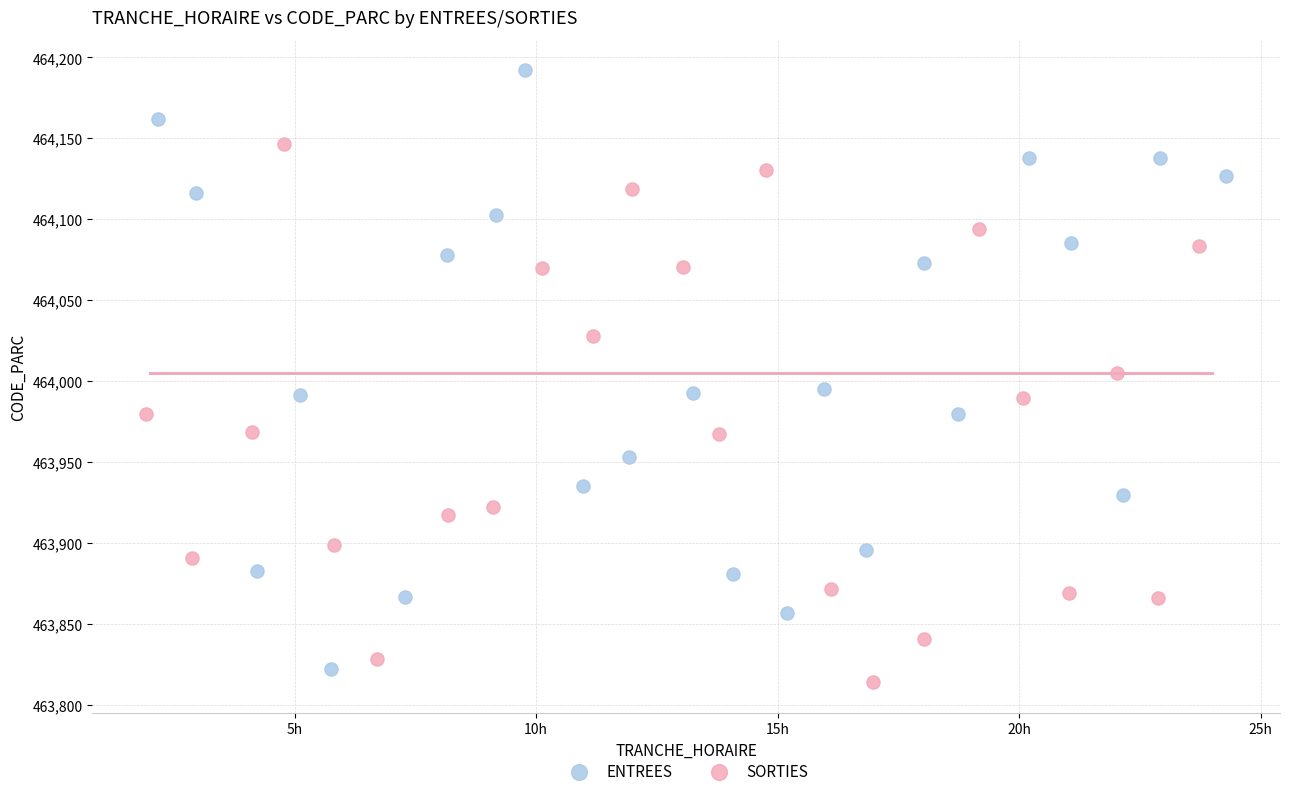

Which series contains the highest Y value?

ENTREES